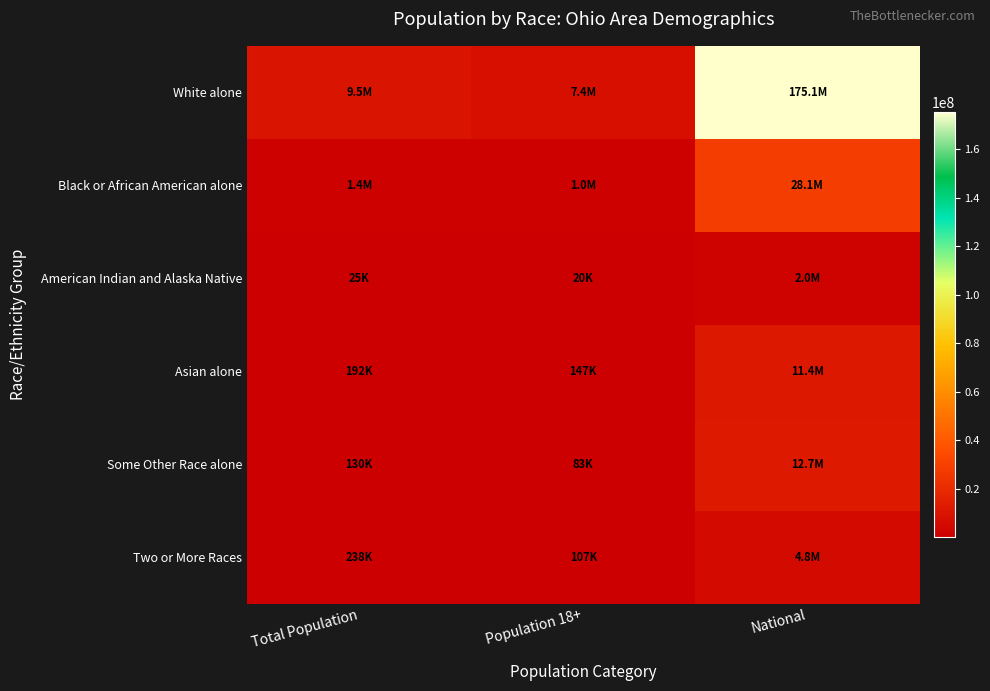

What is the difference between the highest and lowest values at Population 18+?

7424893